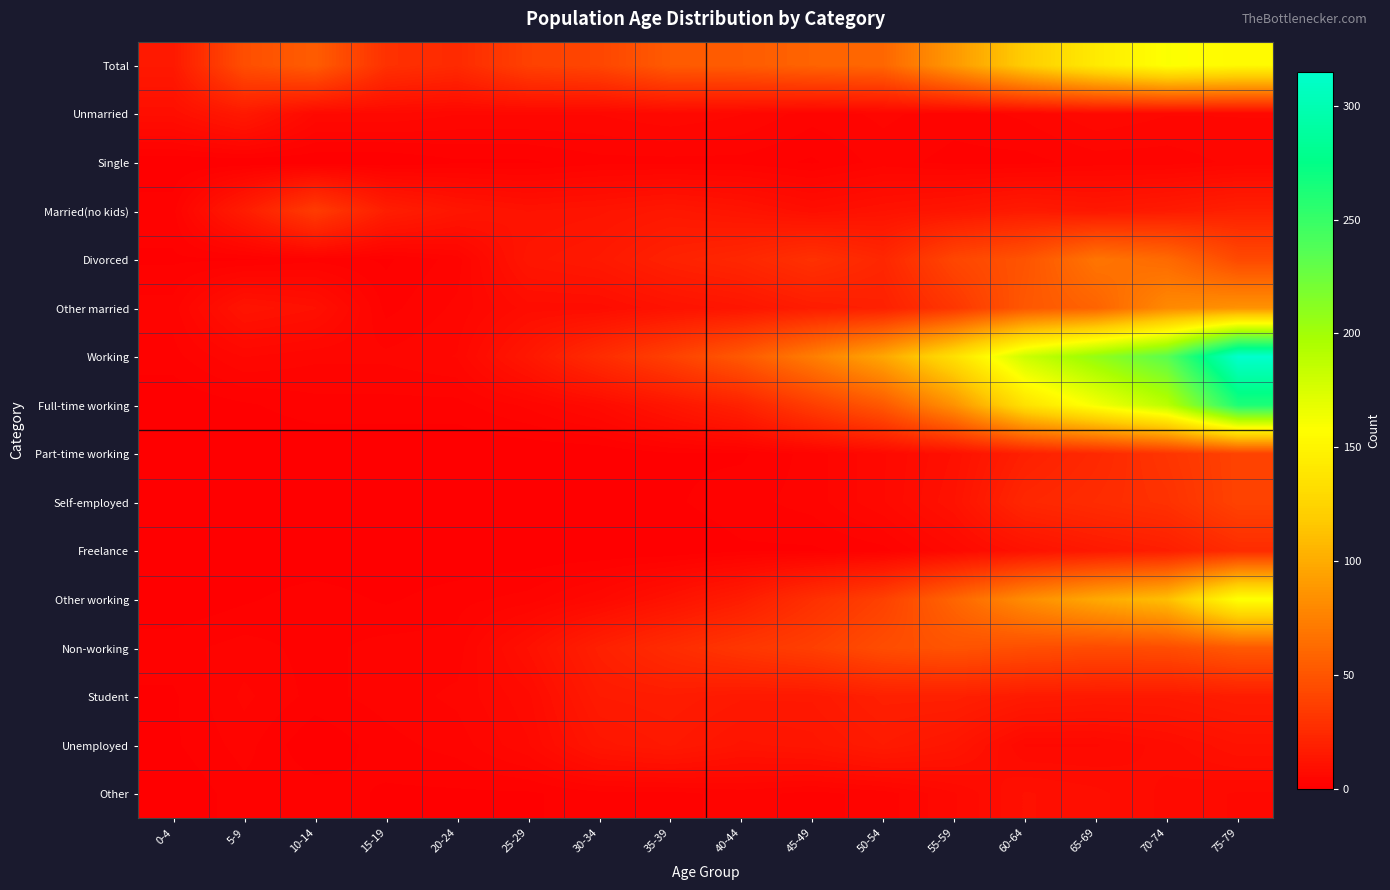

Which has a higher value, 75-79 or 45-49?

75-79